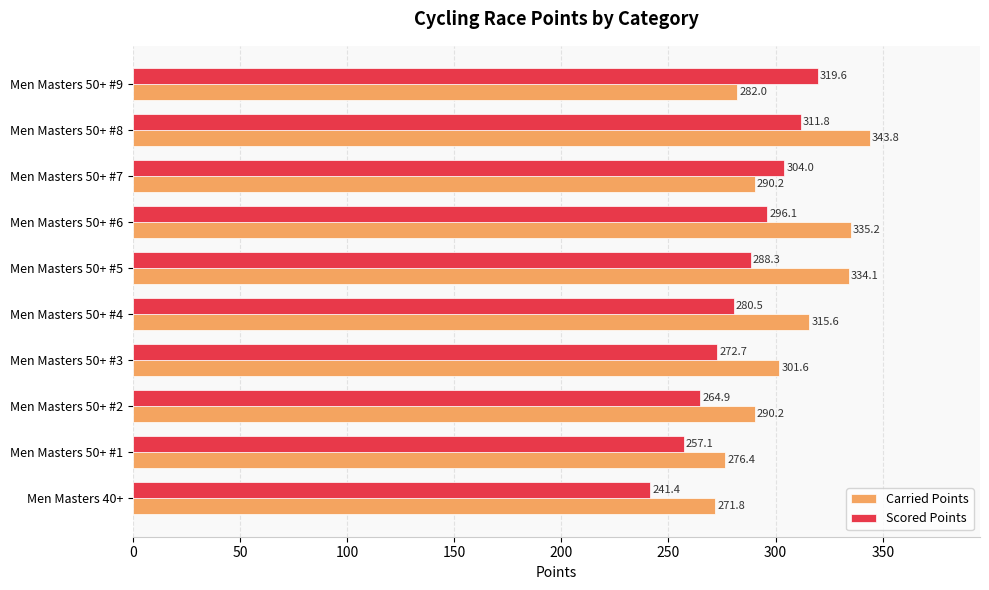

How many values in the Carried Points series exceed 301?

5